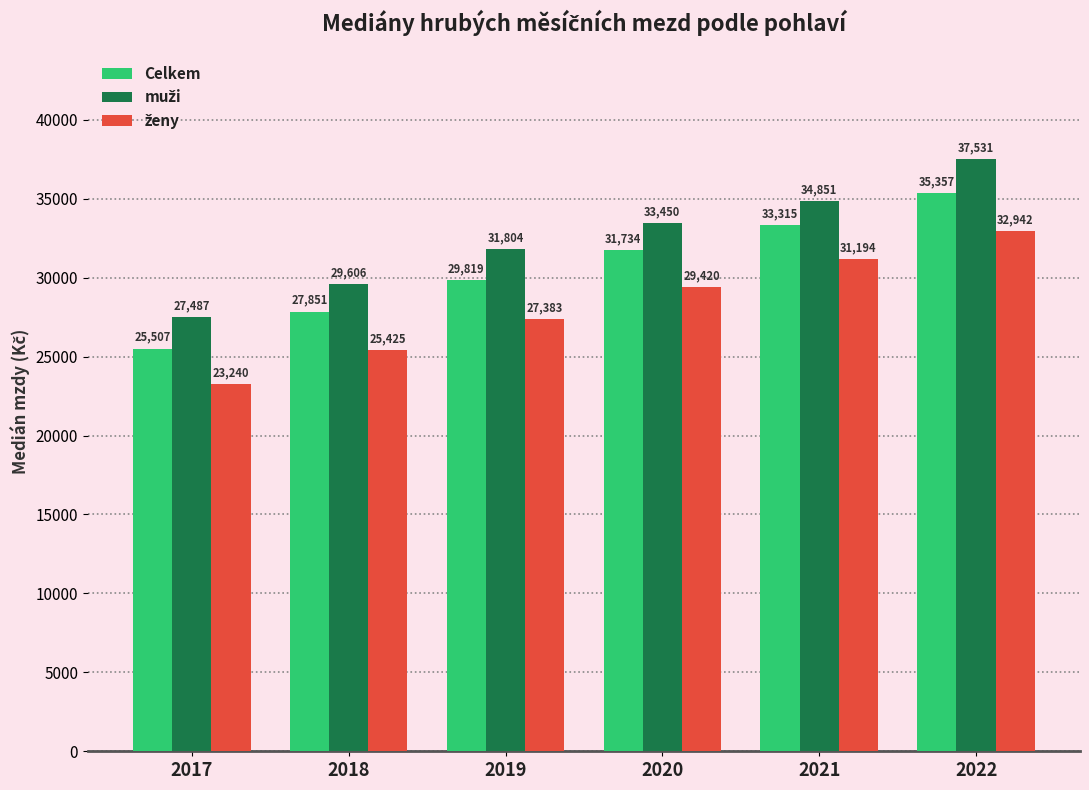

Count the number of categories in the chart.

6